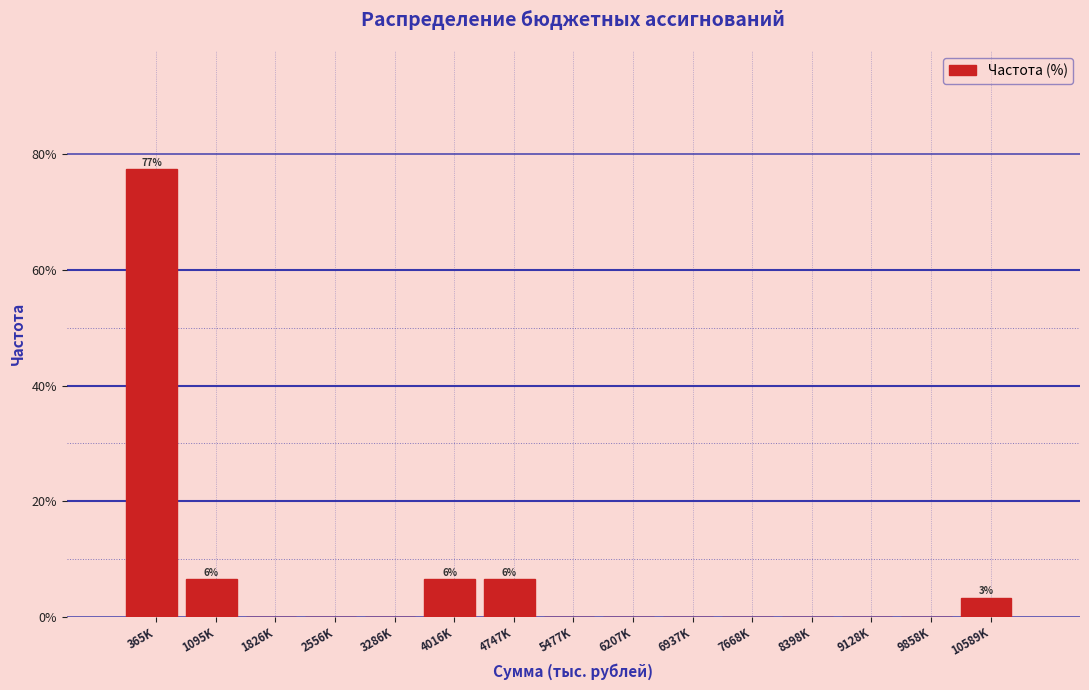

Reading right to left, list all the values displayed in this chart.

10589K=3.2	9858K=0.0	9128K=0.0	8398K=0.0	7668K=0.0	6937K=0.0	6207K=0.0	5477K=0.0	4747K=6.5	4016K=6.5	3286K=0.0	2556K=0.0	1826K=0.0	1095K=6.5	365K=77.4